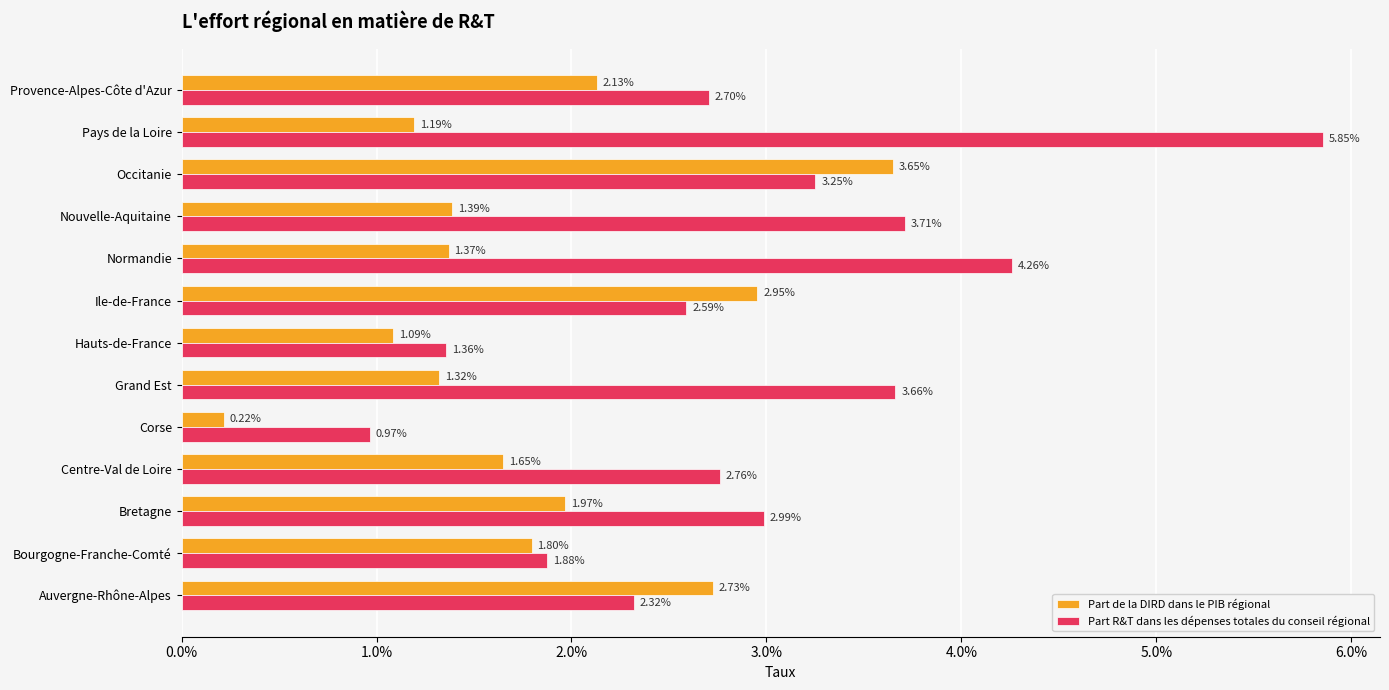

What are all the series names shown in the legend?

Part de la DIRD dans le PIB régional, Part R&T dans les dépenses totales du conseil régional